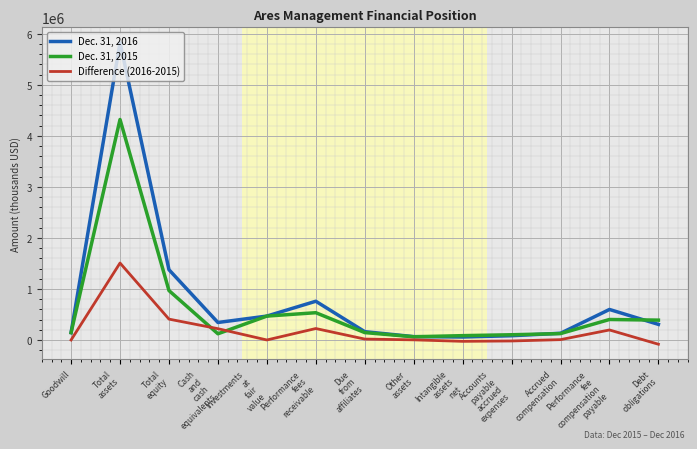

Which series has the largest range (max minus min)?

Dec. 31, 2016